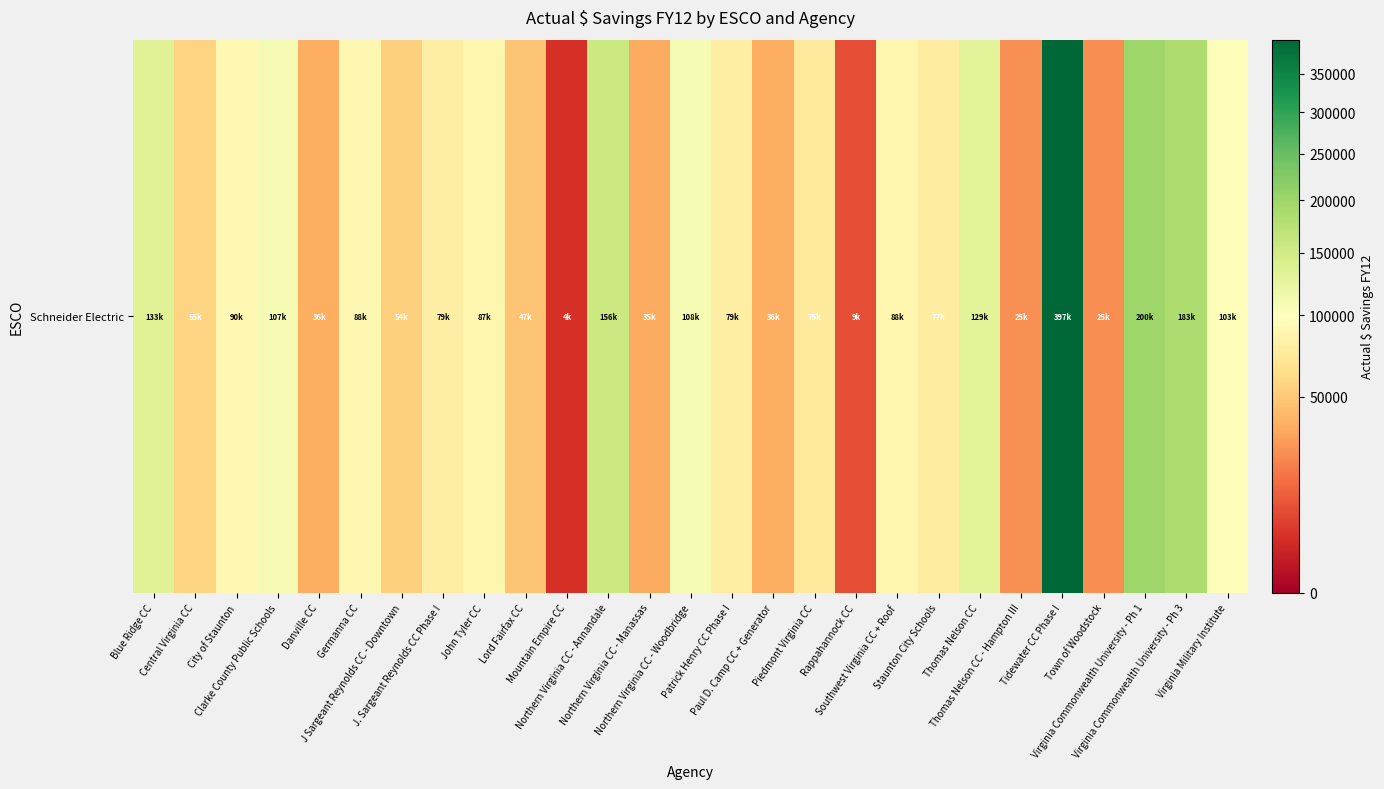

At which category does the chart reach its minimum across all series?

Mountain Empire CC